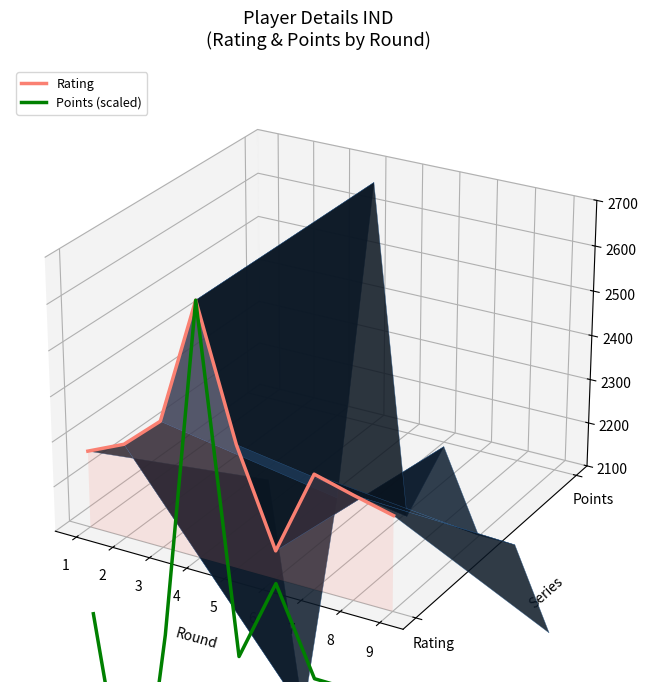

What are all the series names shown in the legend?

Rating, Points (scaled)